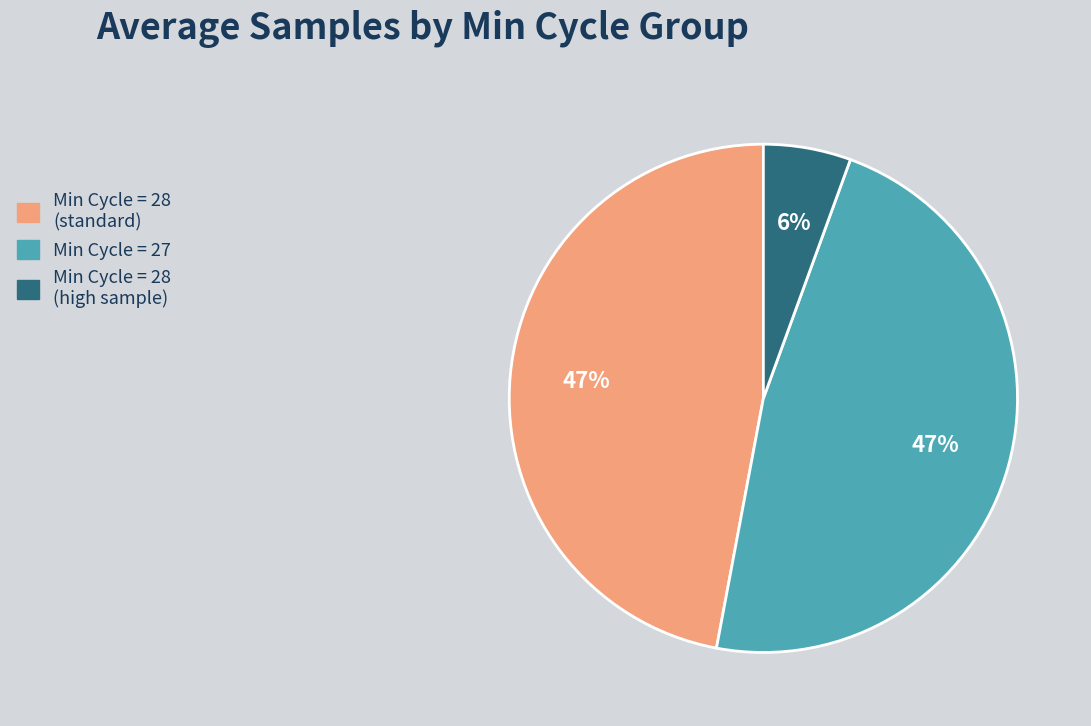

Does any single category account for the majority?

No